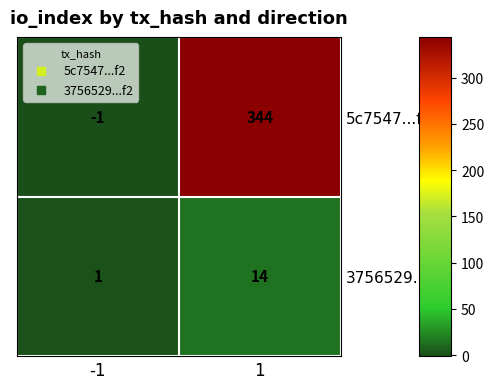

Which series has the widest spread of values?

5c7547...f2